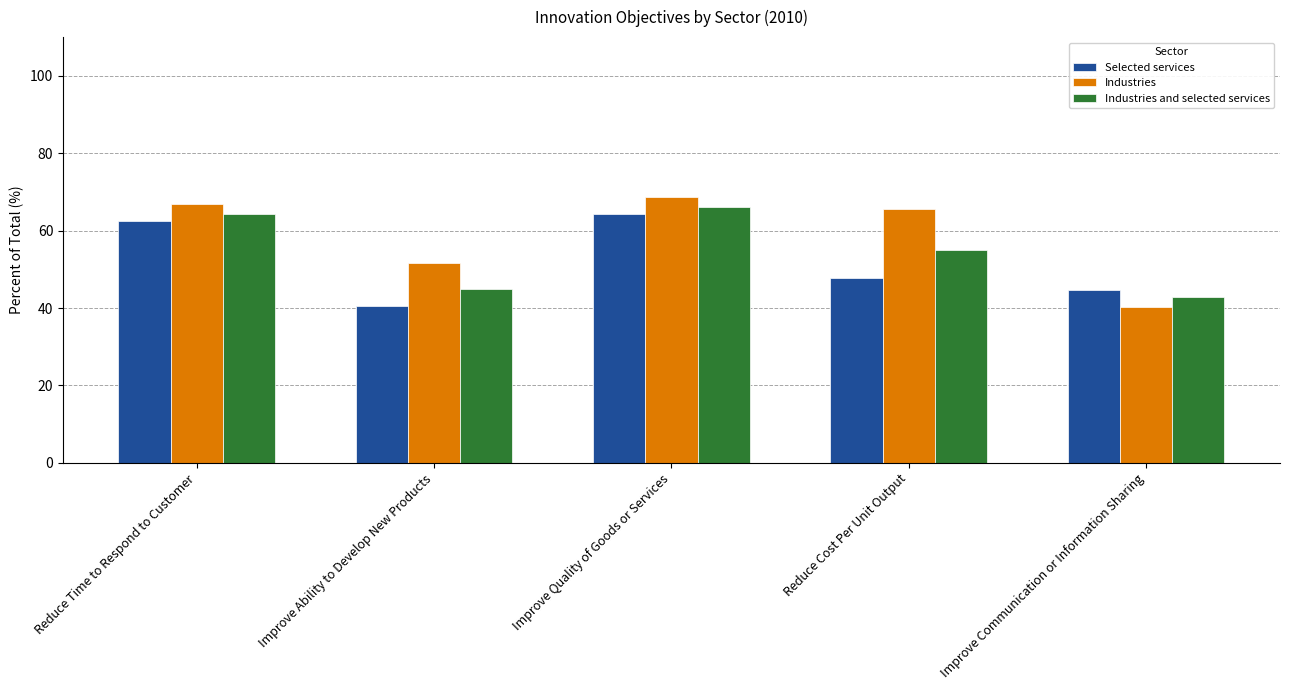

How many data points in Industries are less than 65?

2